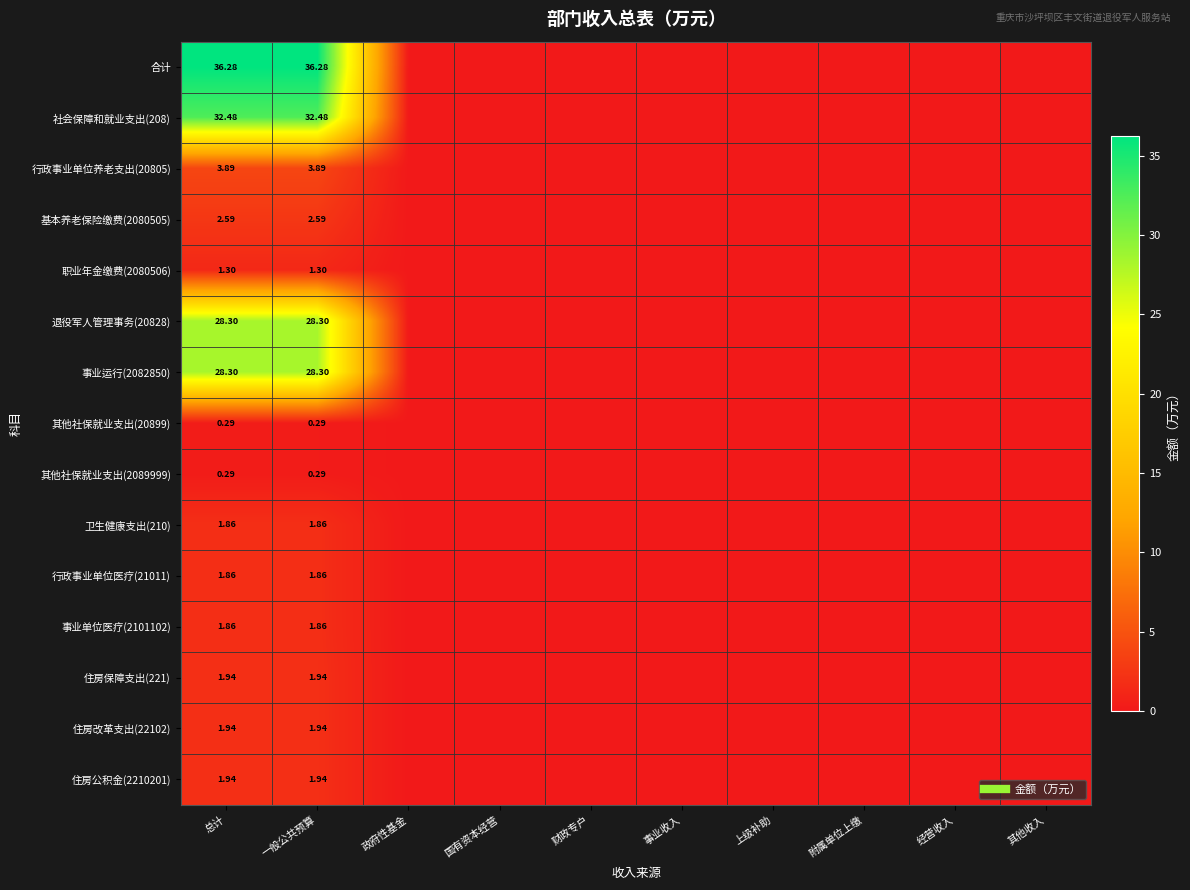

At which category is the sum across all series the highest?

总计